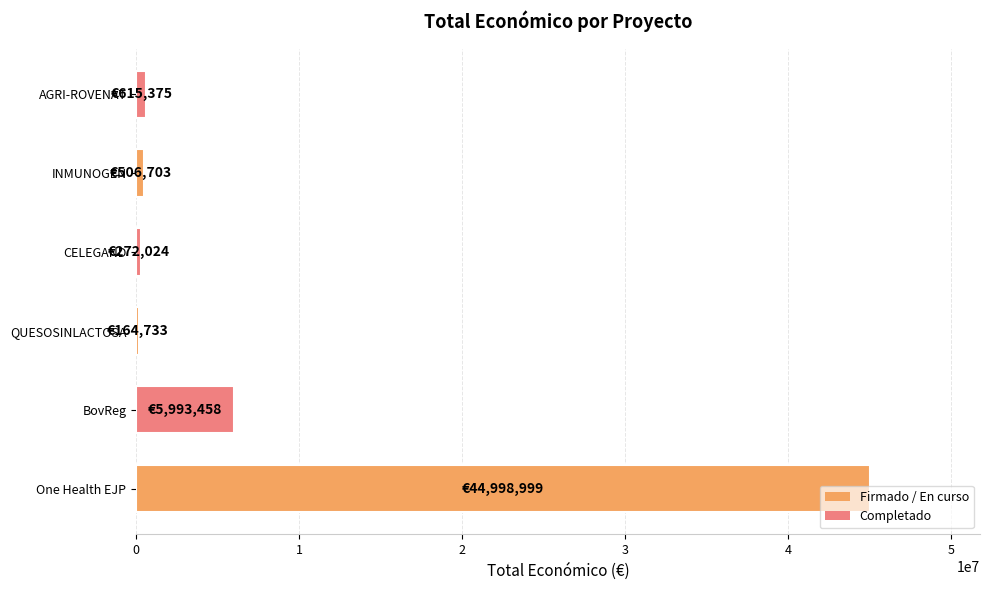

What is the sum of all values?

52551292